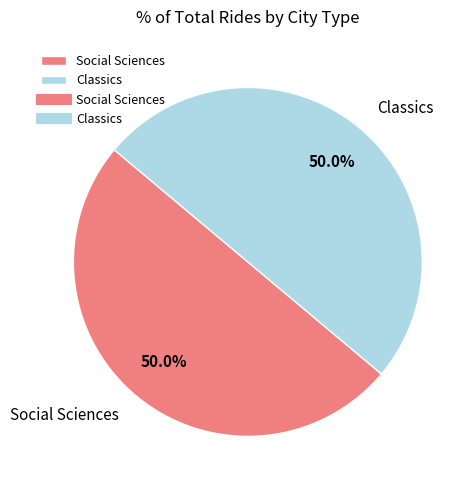

Is the sum of Social Sciences and Classics greater than half?

Yes